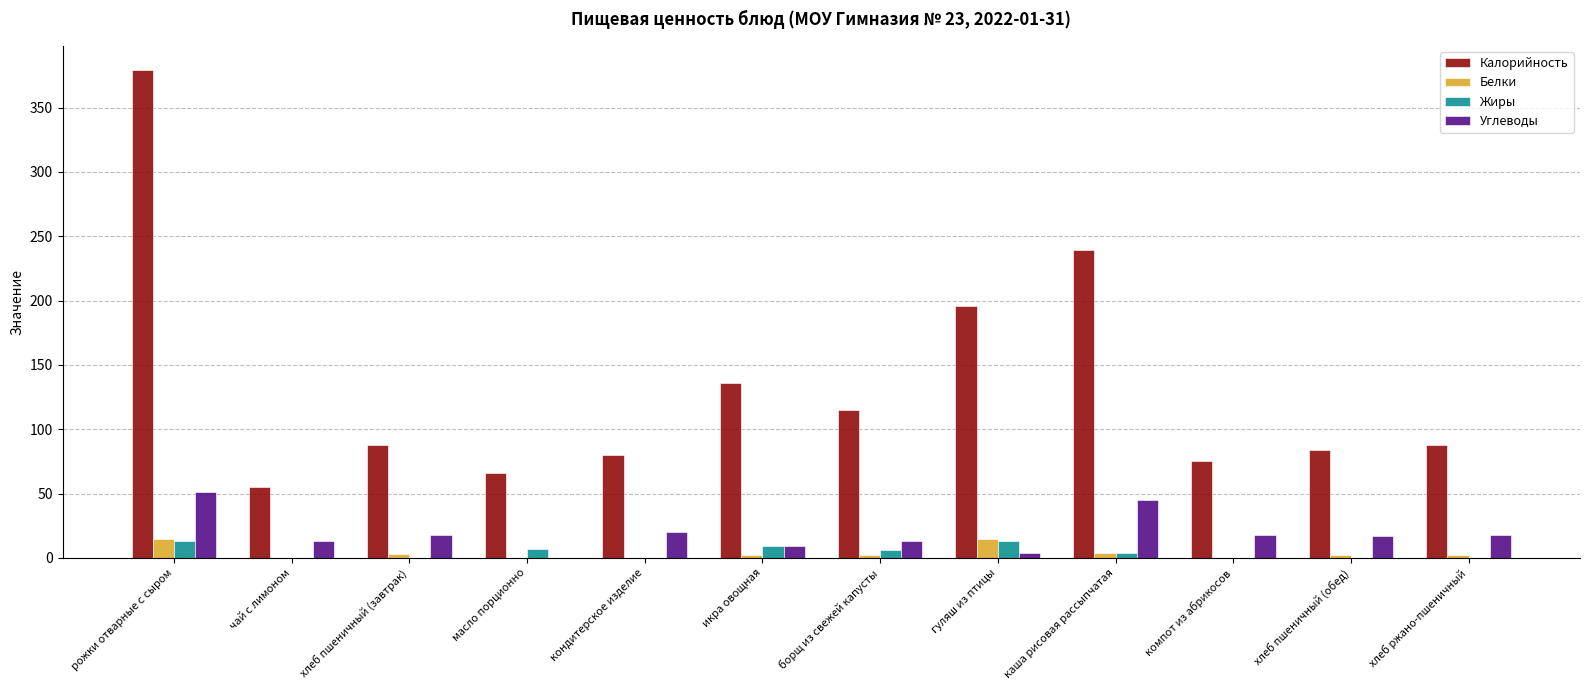

What is the maximum value shown in the chart?

379